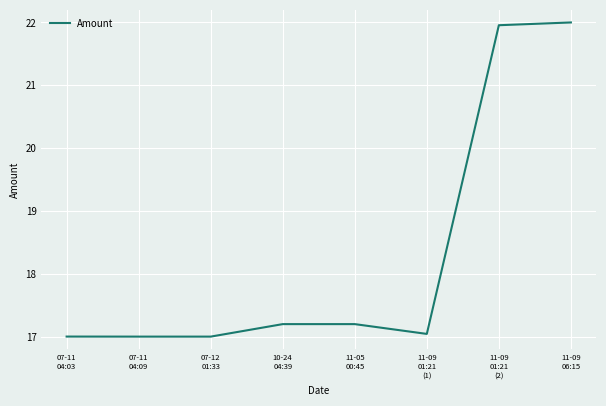

True or false: the data has more than 0 interior local peaks.

True